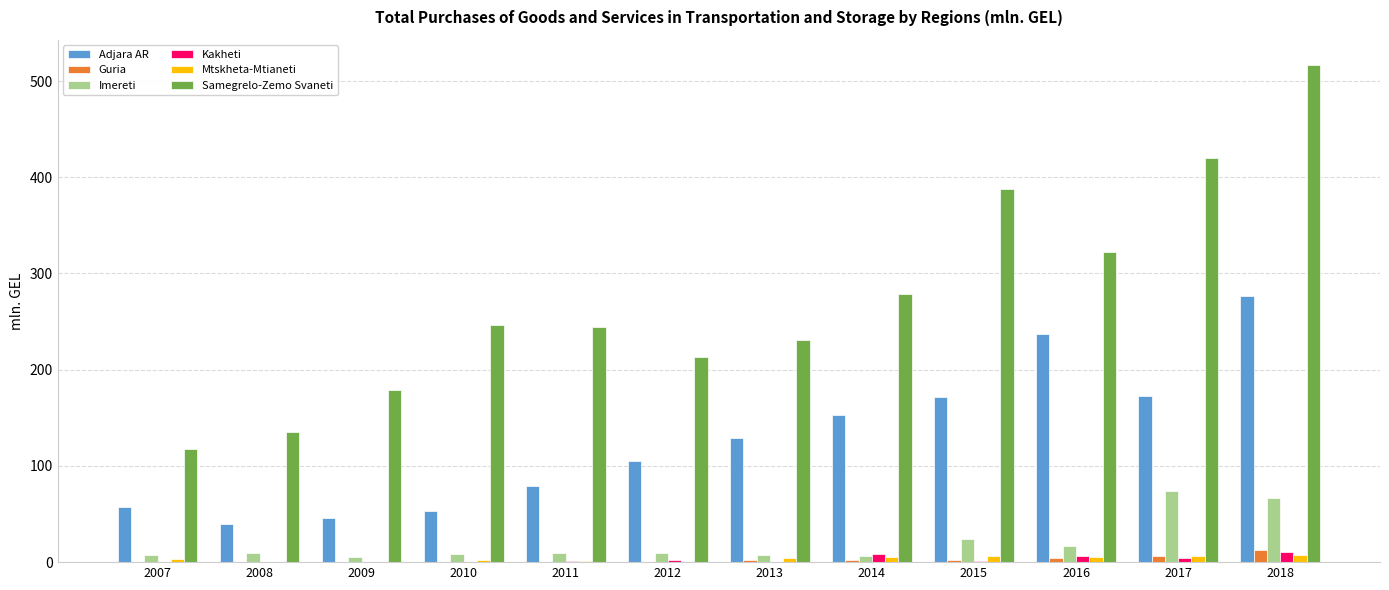

What is the sum of all Adjara AR values?

1518.6